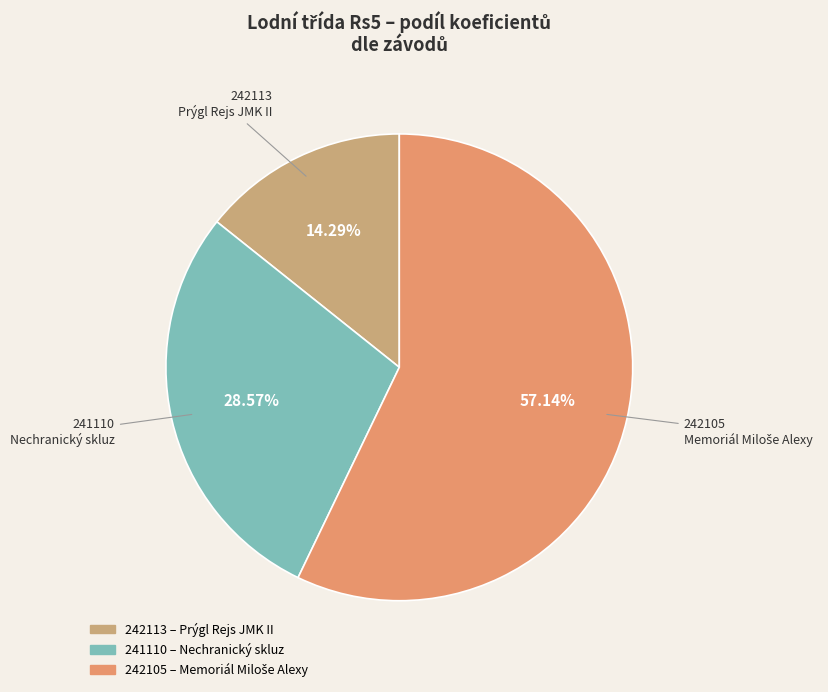

The 241110 slice represents 42% of the pie. True or false?

False